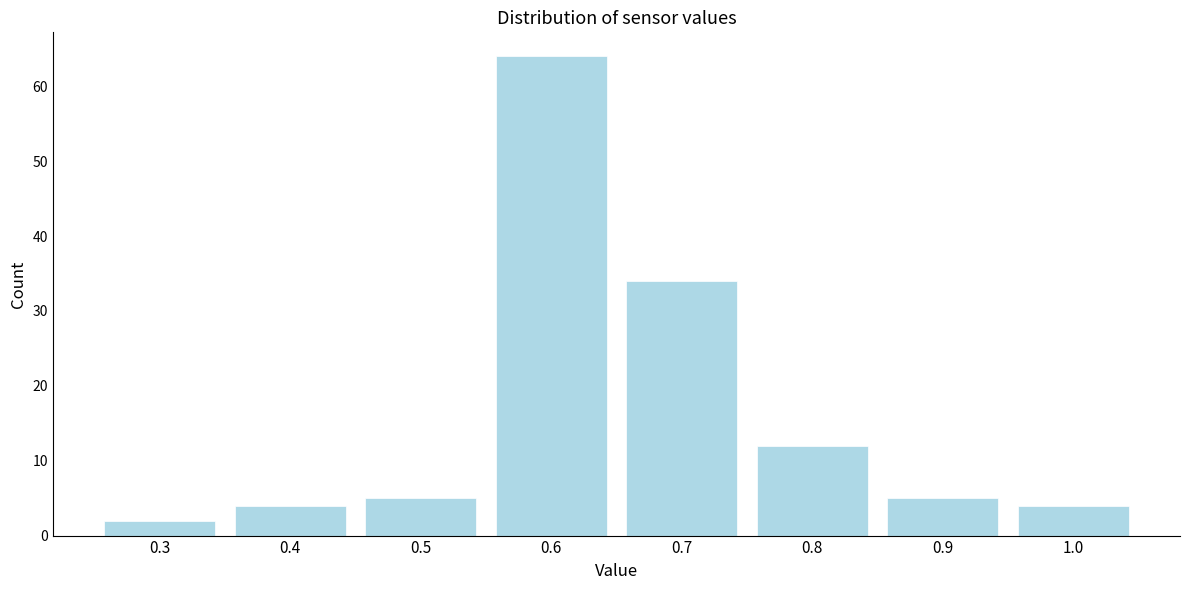

Over which range of the x-axis is the bar tallest?

0.55 to 0.65